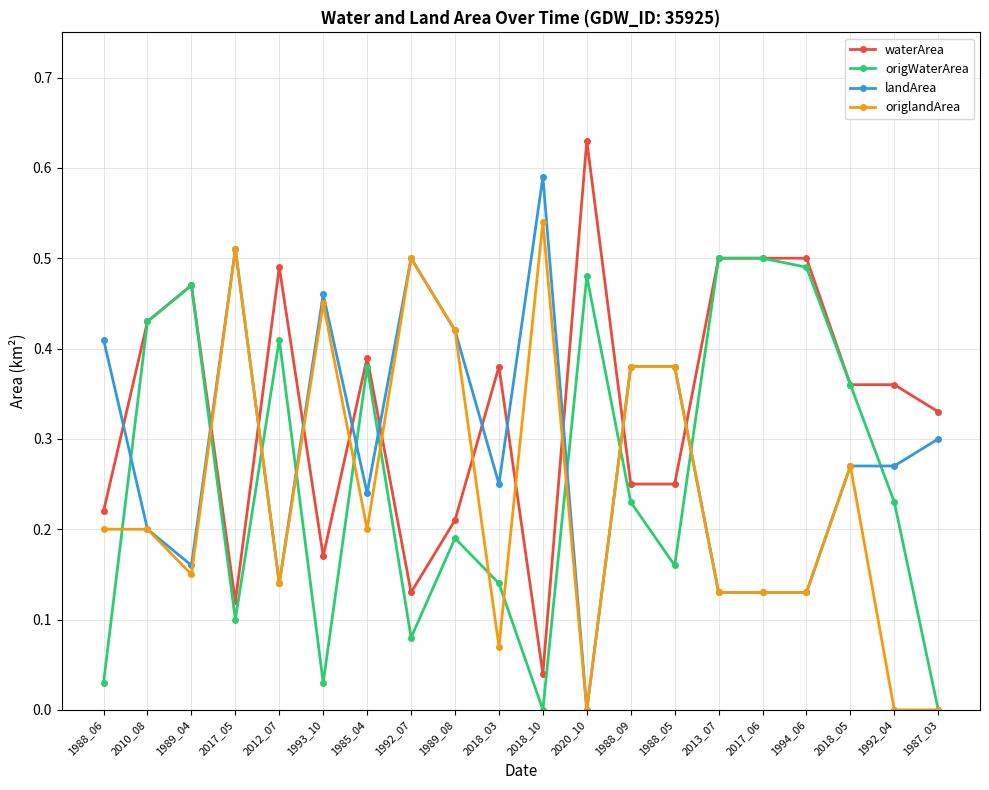

Between 2018_03 and 2020_10, which series saw the biggest shift?

origWaterArea